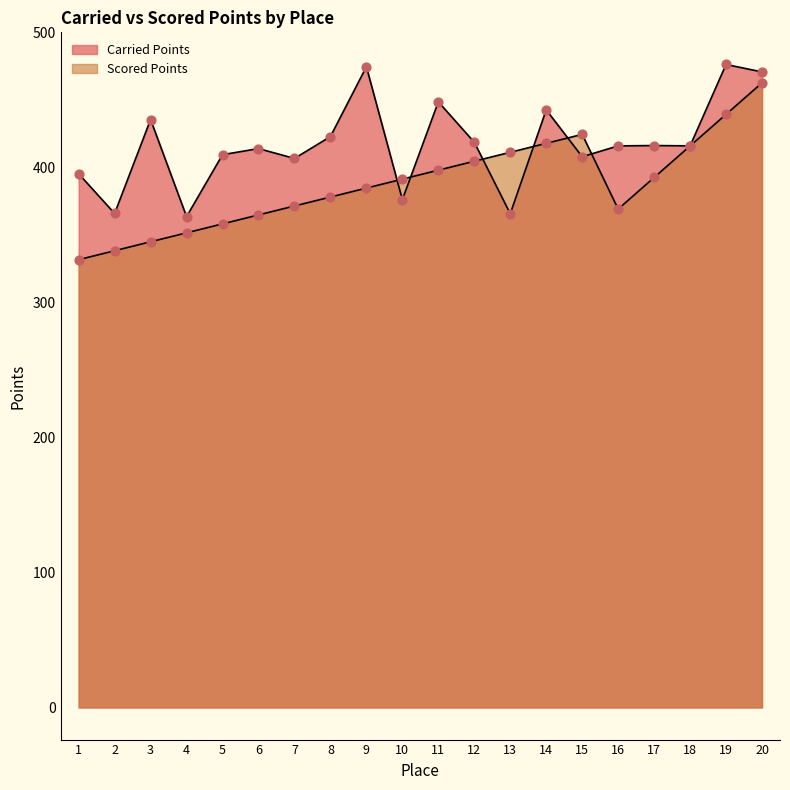

Which series has the widest spread of Y values?

Scored Points